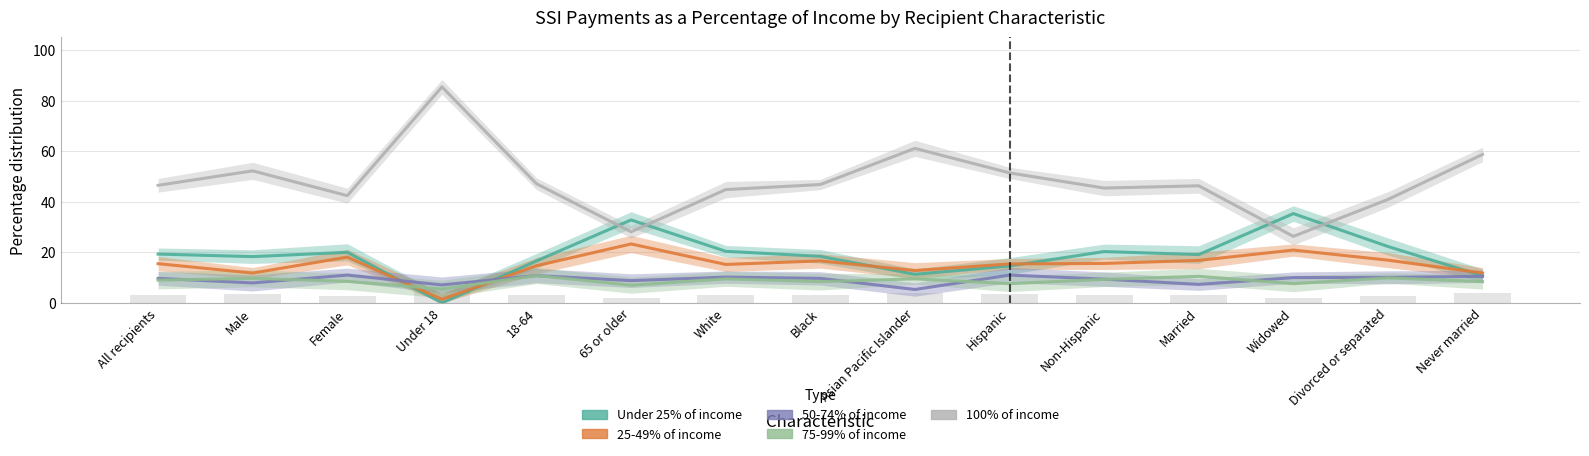

Rank the series by their maximum value, from highest to lowest.

100% of income, Under 25% of income, 25-49% of income, 50-74% of income, 75-99% of income